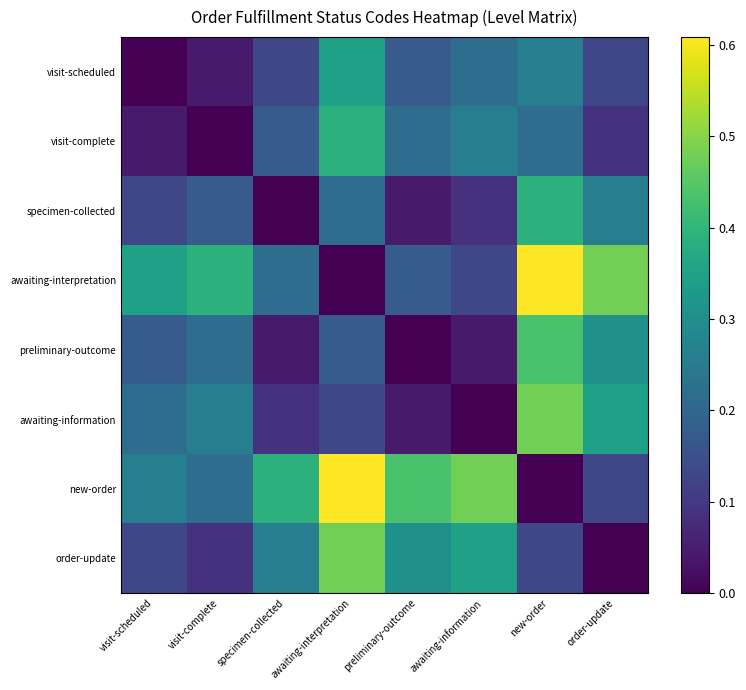

Which has a higher value, awaiting-interpretation or visit-complete?

awaiting-interpretation